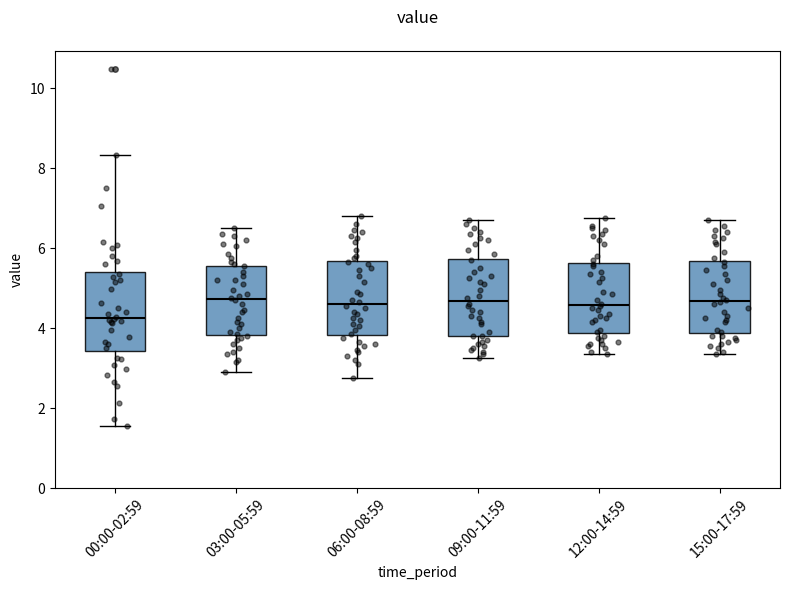

Reading left to right, transcribe this box plot: for each box, give where its median line is, the range the box spans, and where its two whiskers end, as read against the y-axis. The values are not printed on the chart, so give them approximately, as read against the axis.

00:00-02:59: median 4.2, box 3.4 to 5.4, whiskers 1.6 to 8.4
03:00-05:59: median 4.8, box 3.8 to 5.6, whiskers 3.0 to 6.6
06:00-08:59: median 4.6, box 3.8 to 5.6, whiskers 2.8 to 6.8
09:00-11:59: median 4.6, box 3.8 to 5.8, whiskers 3.2 to 6.8
12:00-14:59: median 4.6, box 3.8 to 5.6, whiskers 3.4 to 6.8
15:00-17:59: median 4.6, box 3.8 to 5.6, whiskers 3.4 to 6.8